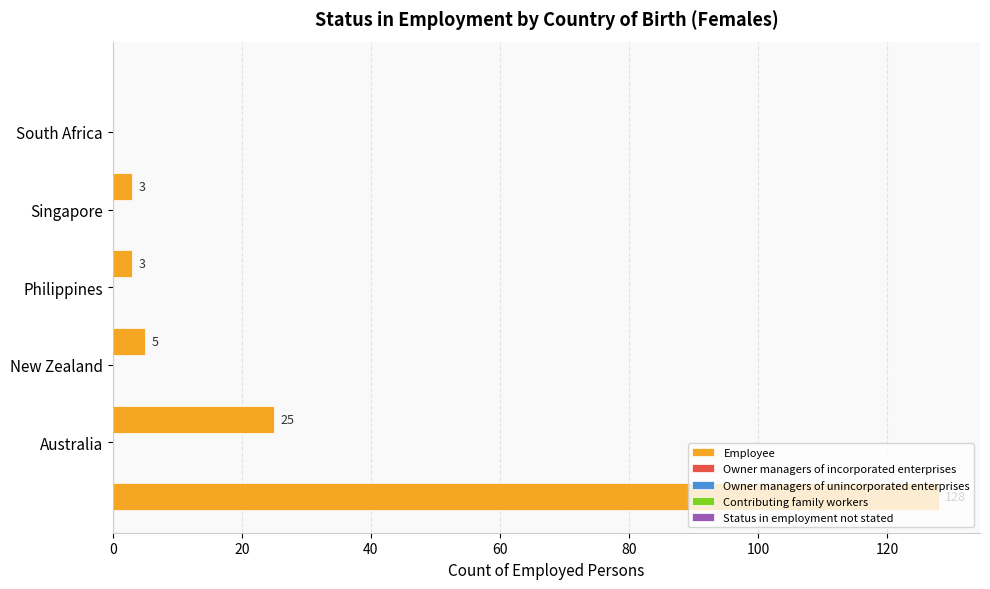

What is the sum of all values?

164